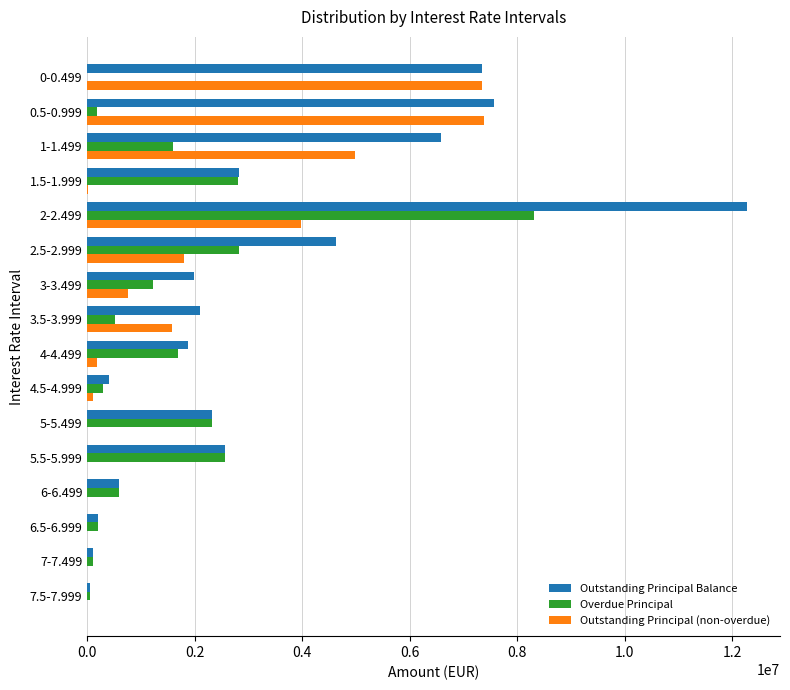

At which category is the sum across all series the highest?

2-2.499